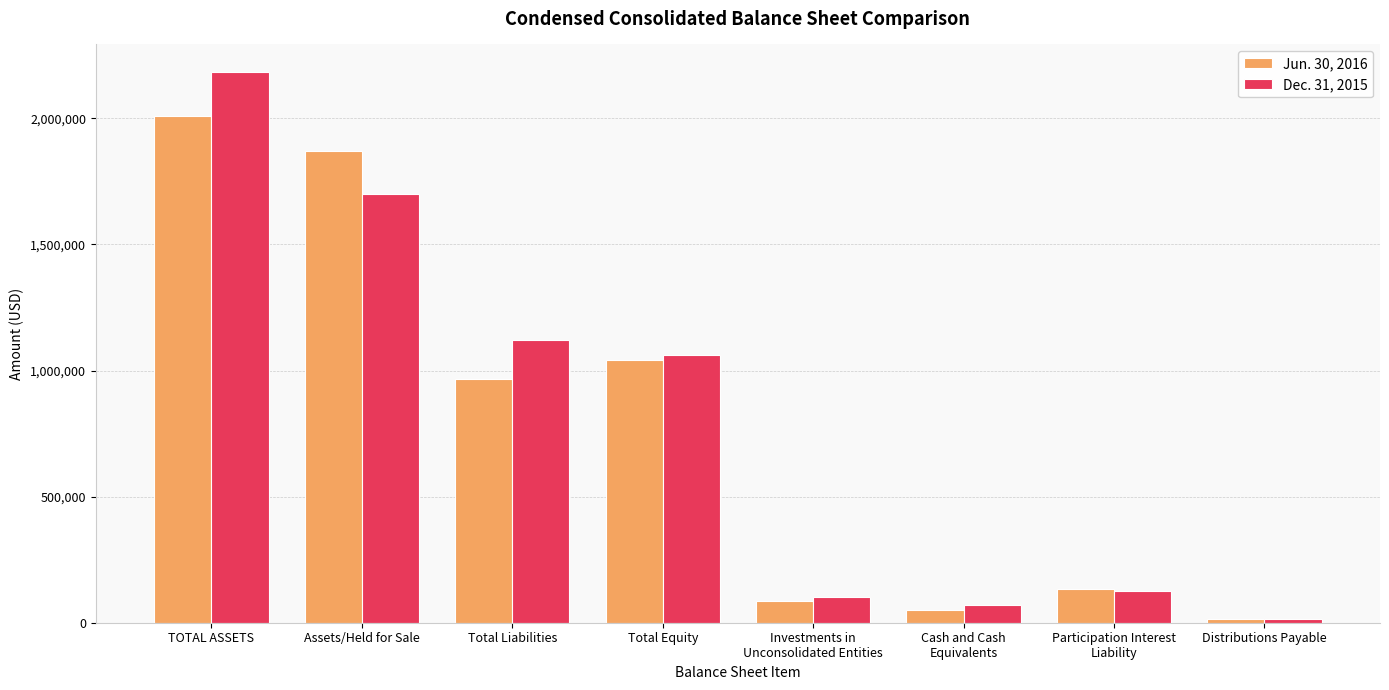

Reading left to right, what are all the values shown in this chart?

Jun. 30, 2016: TOTAL ASSETS=2009813	Assets/Held for Sale=1869686	Total Liabilities=966462	Total Equity=1043351	Investments in
Unconsolidated Entities=86707	Cash and Cash
Equivalents=52182	Participation Interest
Liability=131876	Distributions Payable=14994
Dec. 31, 2015: TOTAL ASSETS=2183731	Assets/Held for Sale=1698456	Total Liabilities=1121180	Total Equity=1062551	Investments in
Unconsolidated Entities=100455	Cash and Cash
Equivalents=69743	Participation Interest
Liability=126637	Distributions Payable=15219